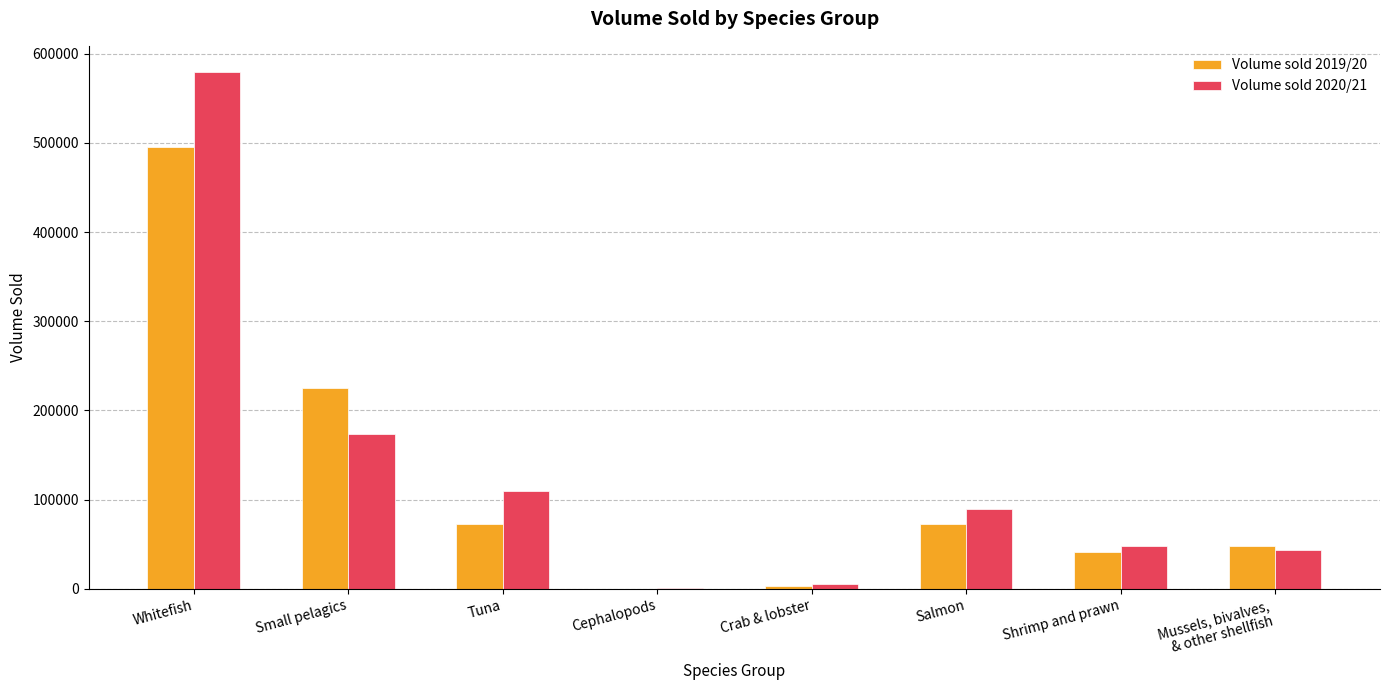

The Volume sold 2019/20 series shows 48170.9 at Mussels, bivalves,
& other shellfish. True or false?

True